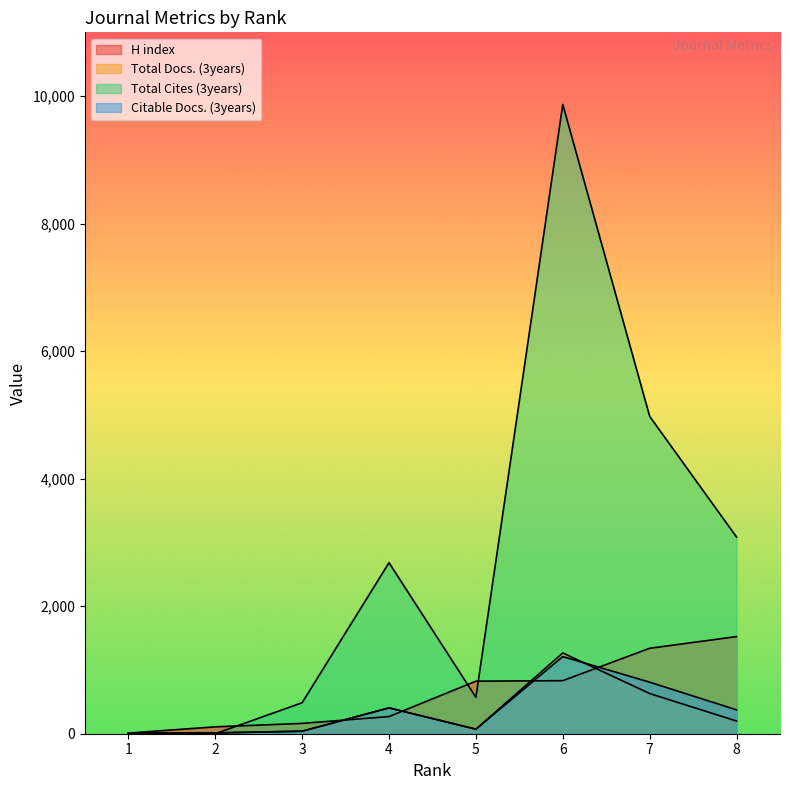

Reading left to right, transcribe all the data shown in this chart.

H index: 10	108	162	269	824	832	1340	1523
Total Docs. (3years): 8	12	40	405	71	1267	630	199
Total Cites (3years): 0	0	486	2682	570	9869	4977	3084
Citable Docs. (3years): 8	13	39	405	71	1210	808	374